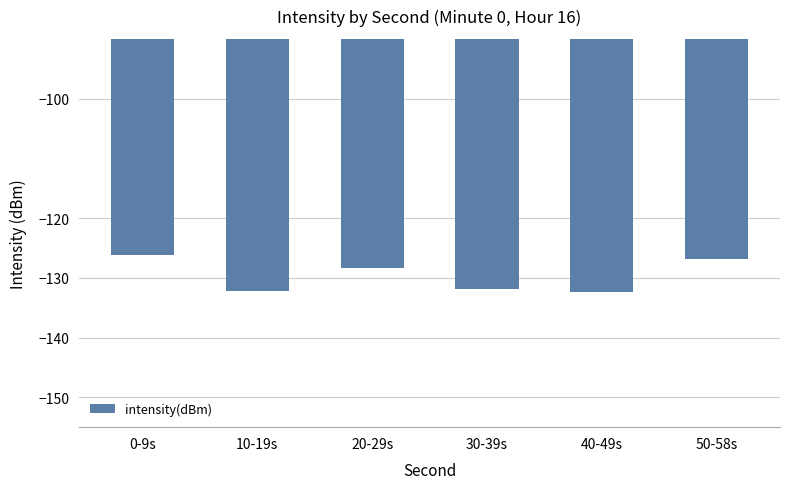

What is the change in value from 30-39s to 40-49s?

-0.6